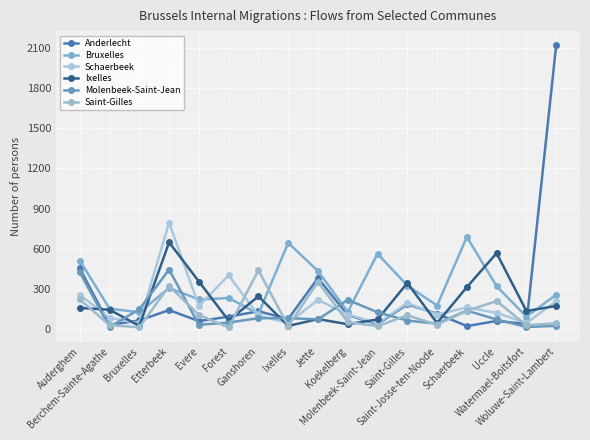

True or false: Bruxelles has a value of 564 at Molenbeek-Saint-Jean.

True